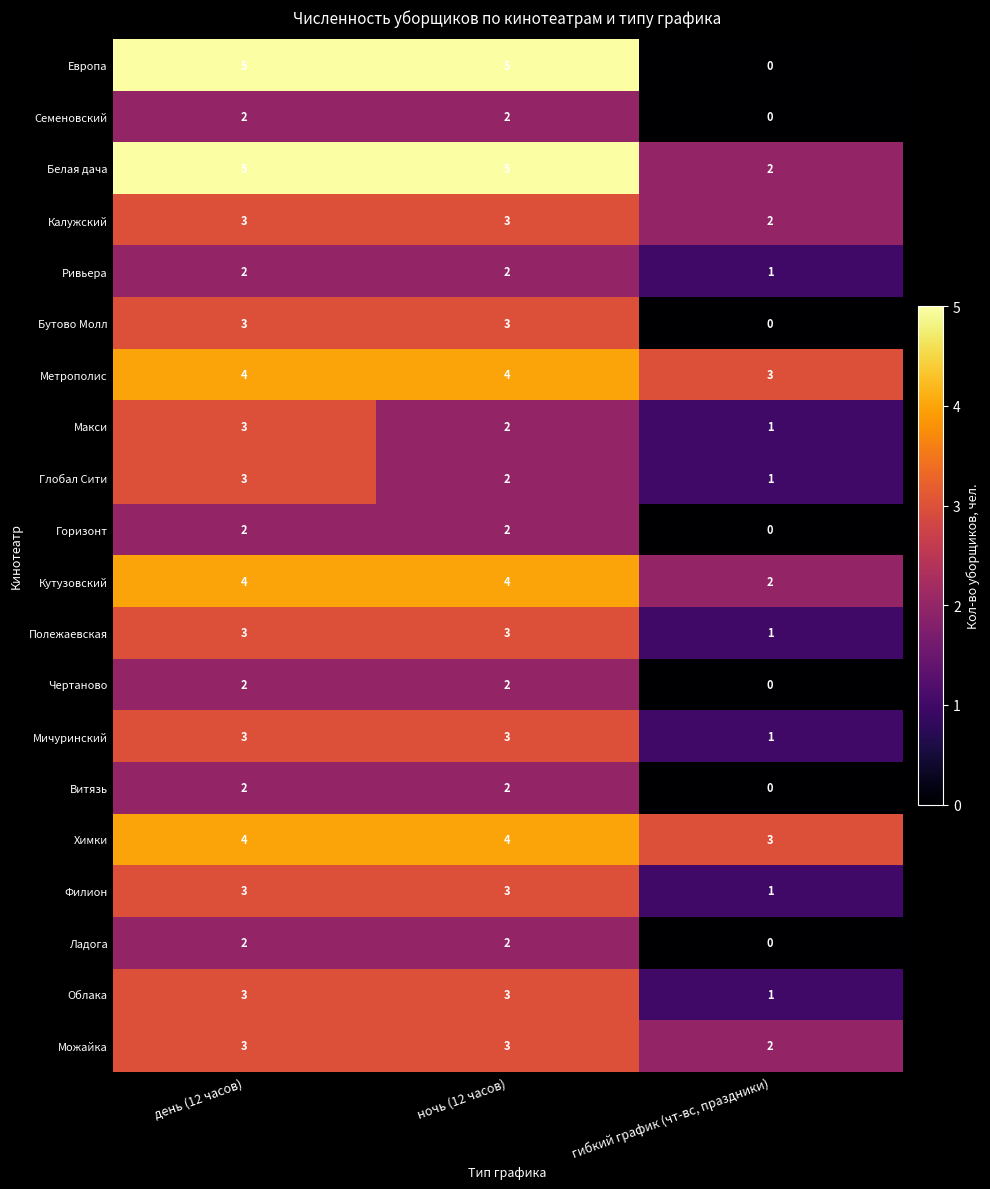

The Облака series shows 3 at ночь (12 часов). True or false?

True